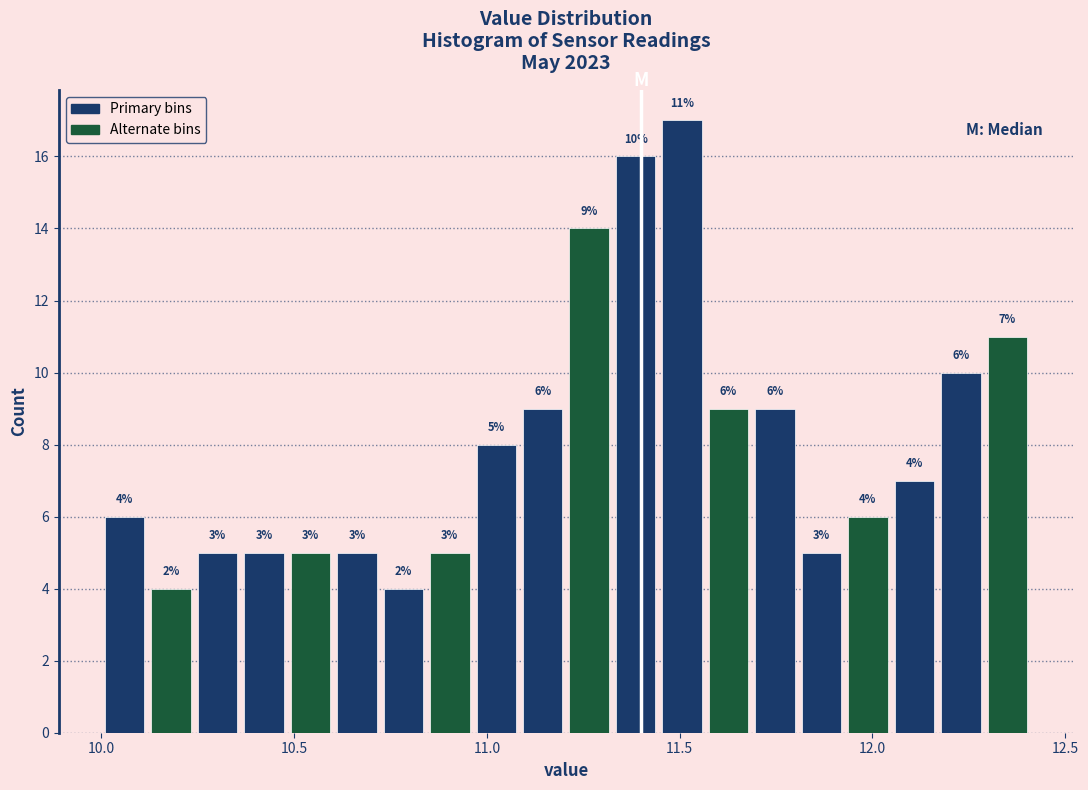

Read against the x-axis, roughly where is the centre of the tallest bar?

11.50